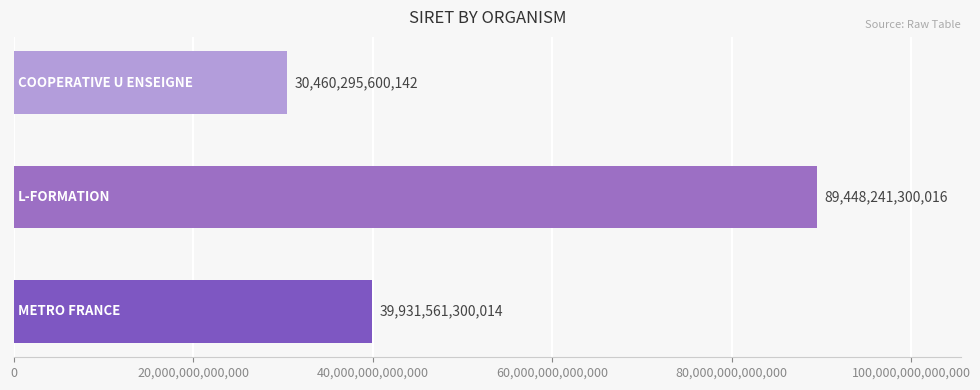

What is the difference between the maximum and minimum values?

58987945699874